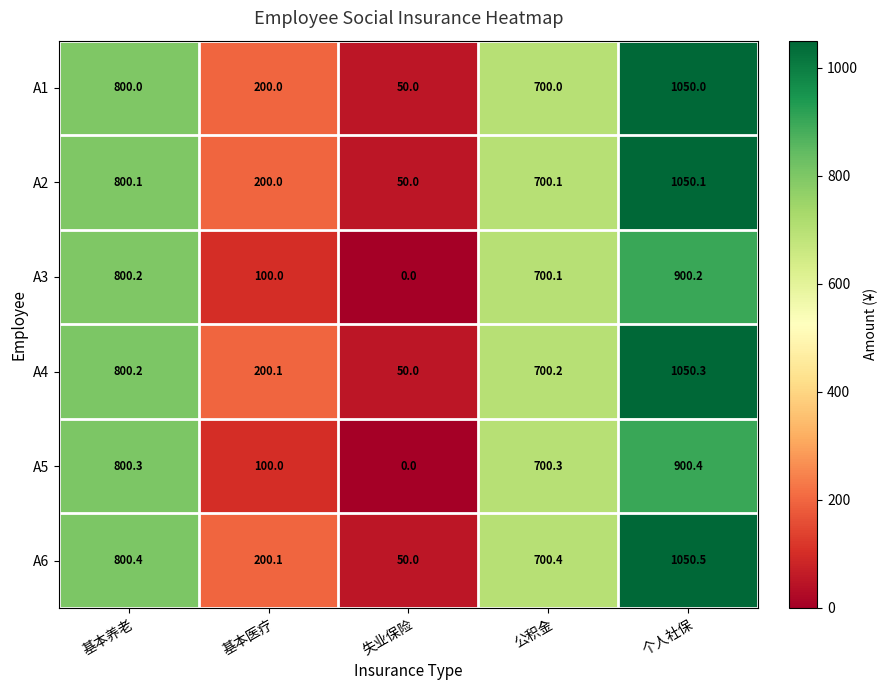

Which series has the largest range (max minus min)?

A6